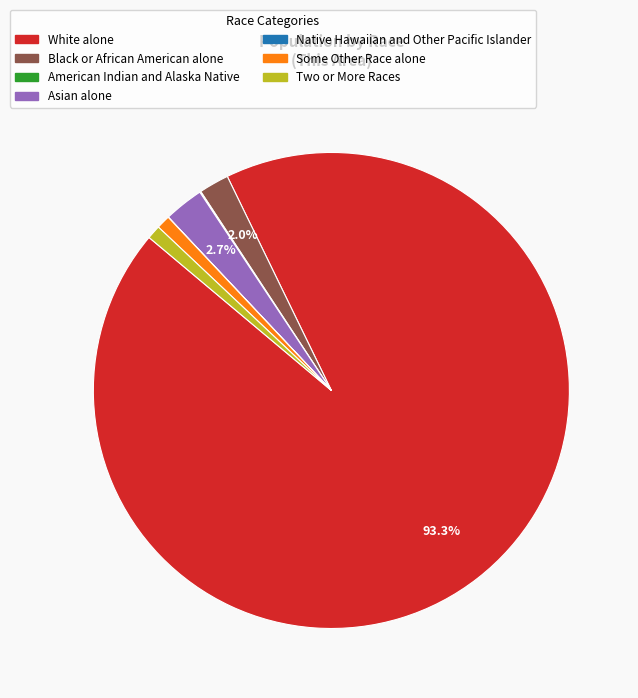

To the nearest percent, what percentage of the pie is Black or African American alone?

2%